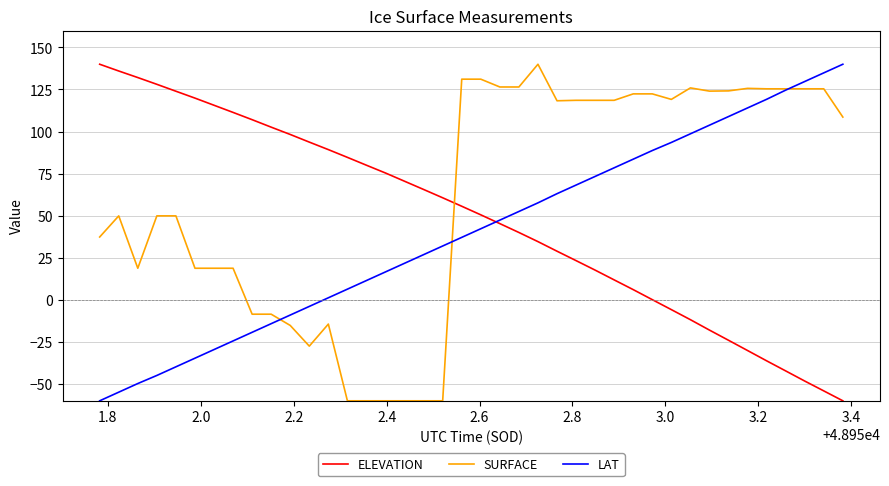

What is the lowest value of the ELEVATION series?

-60.0